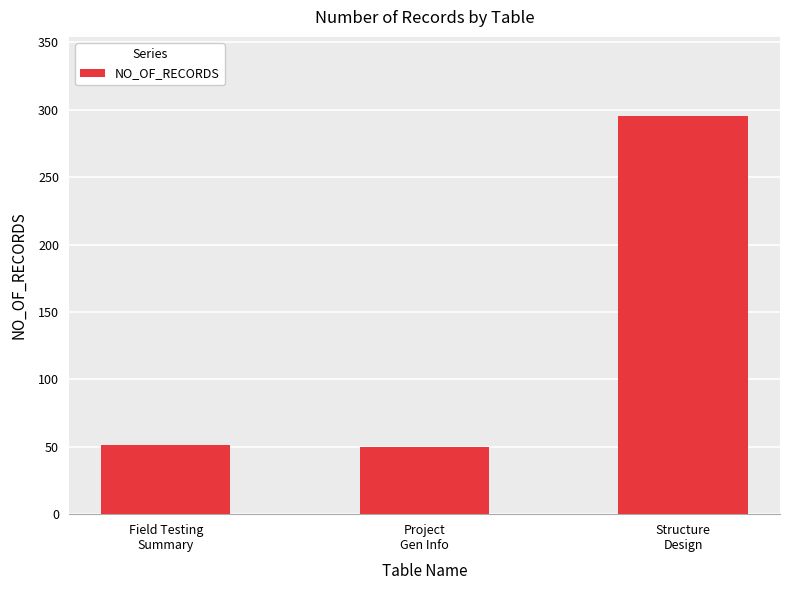

What is the sum of all values?

396